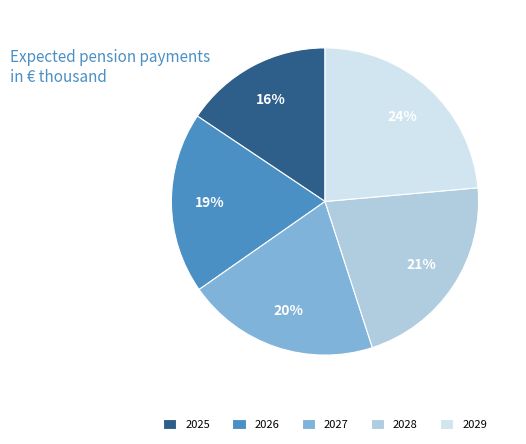

Is the sum of 2026 and 2027 greater than half?

No